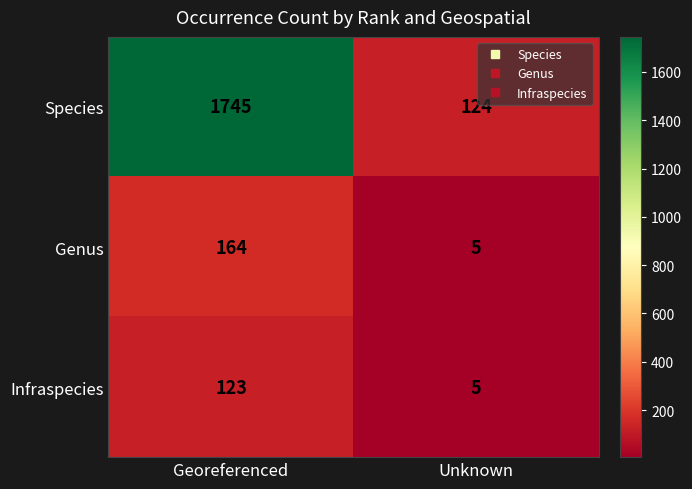

List the labels in order of Species value, largest first.

Georeferenced, Unknown